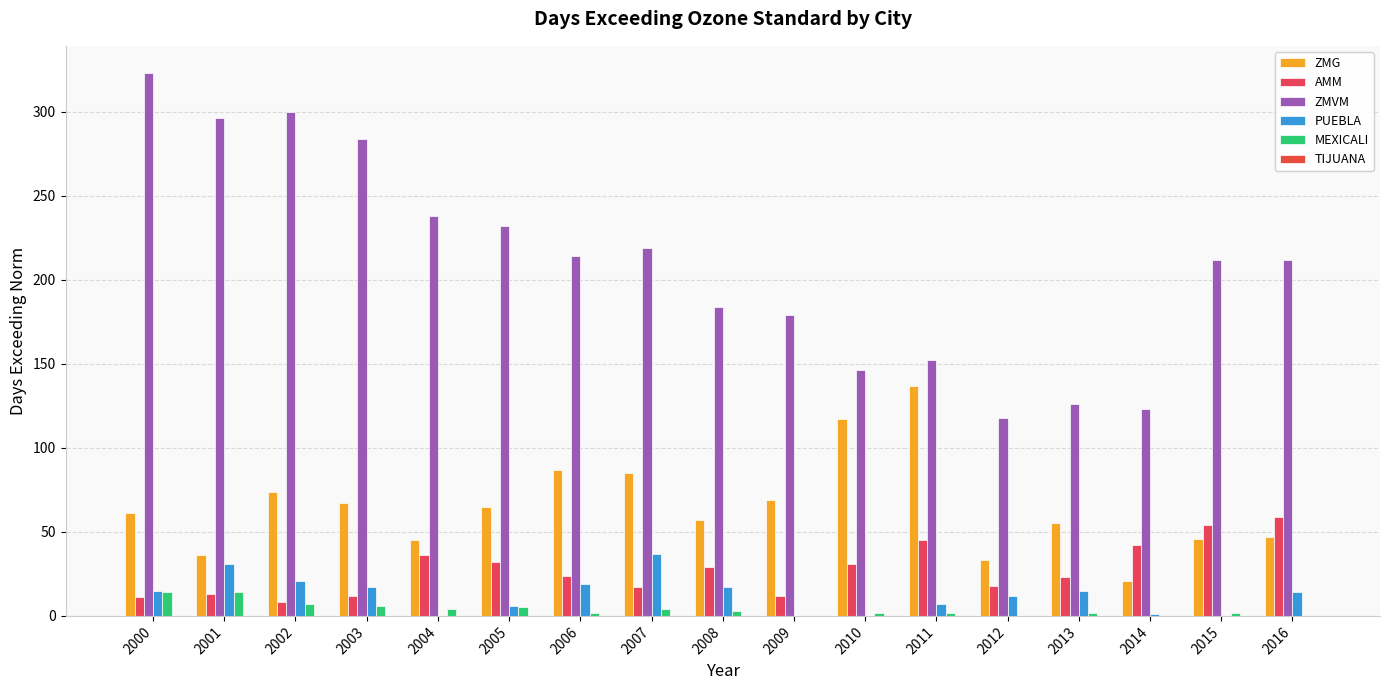

What is the average value of the PUEBLA series?

12